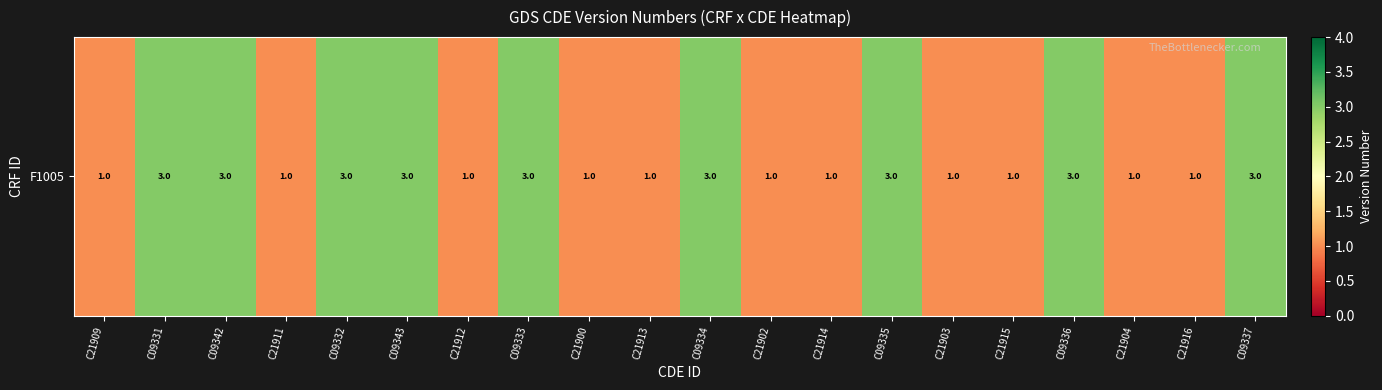

Where is the data nearest to the value 2?

C21909